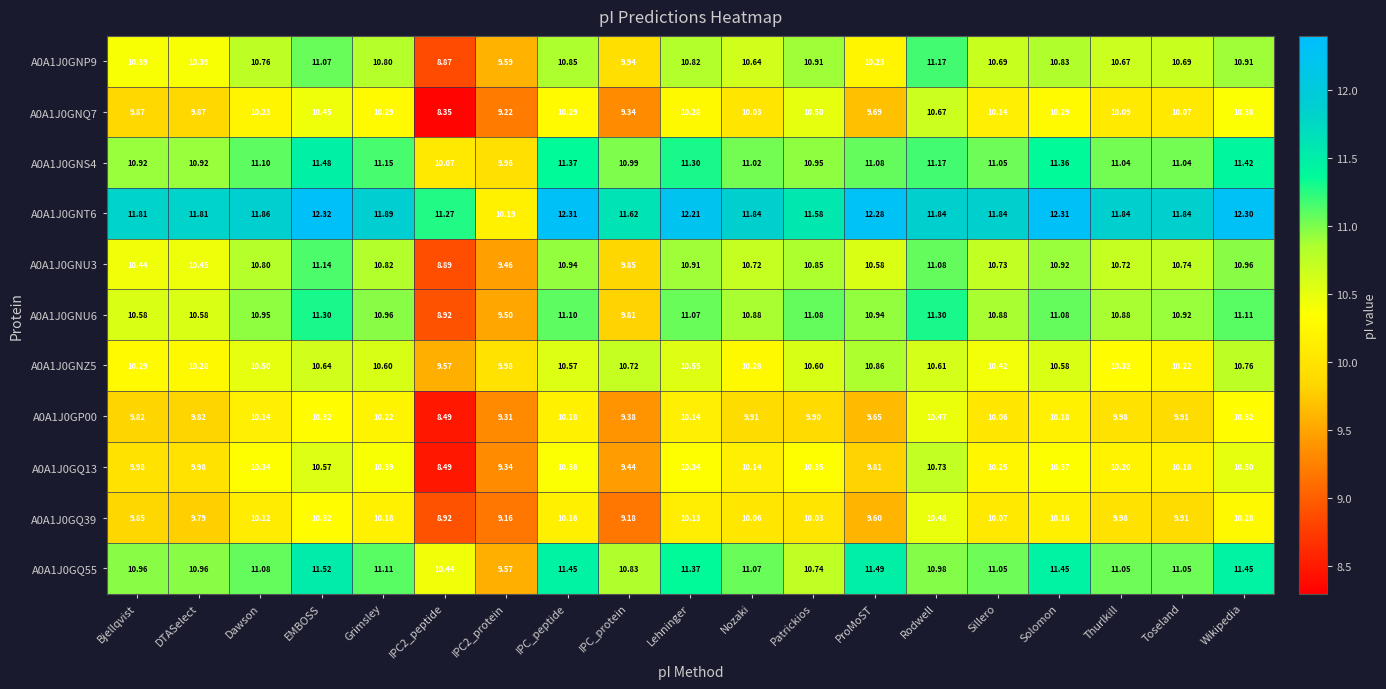

Which label corresponds to the largest value in the chart?

EMBOSS